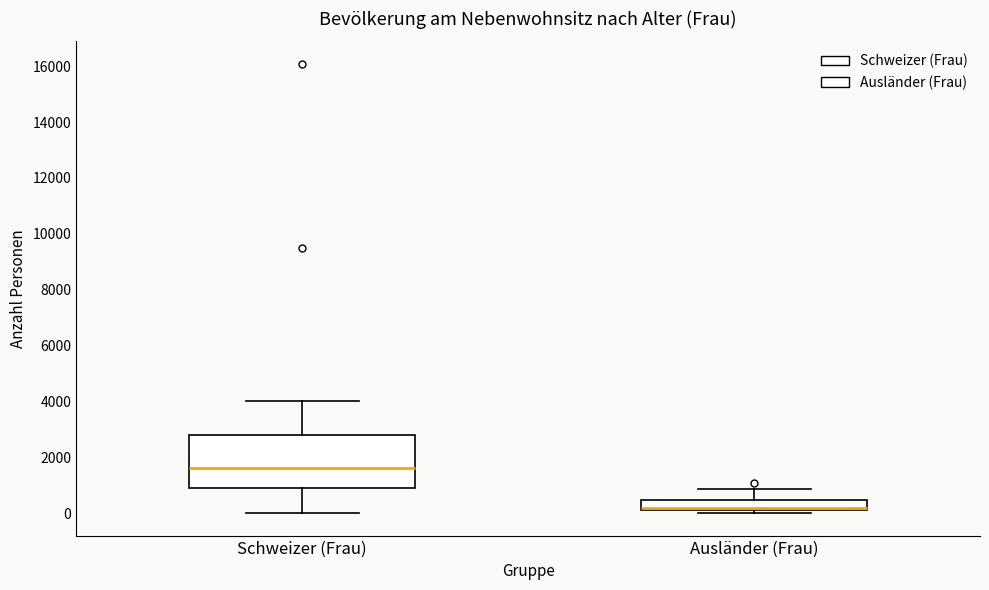

Which box's median line is the lowest?

Ausländer (Frau)